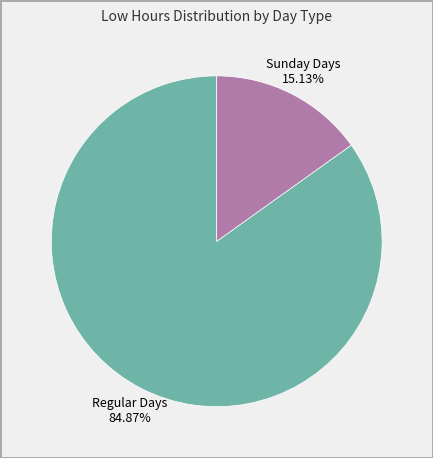

What is the largest slice in the pie chart?

Regular Days